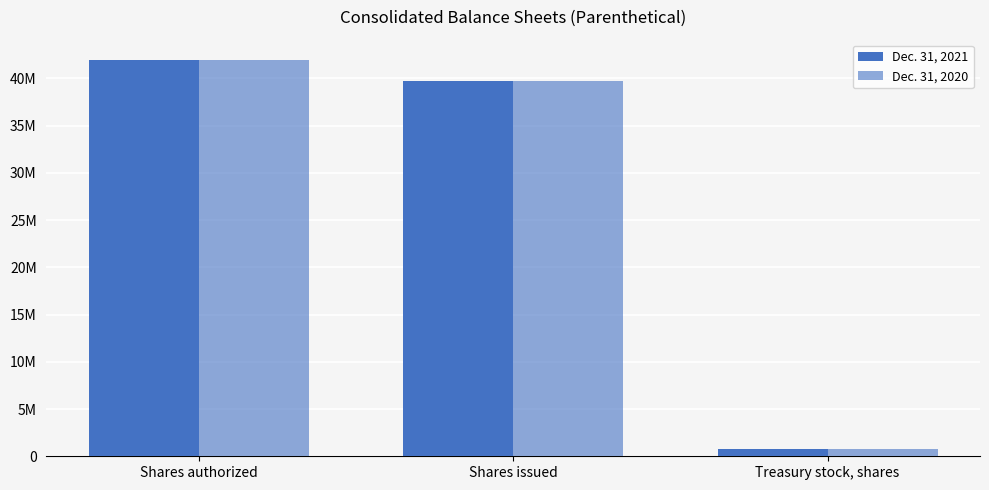

The value of Dec. 31, 2021 at Shares authorized is 61065579. True or false?

False